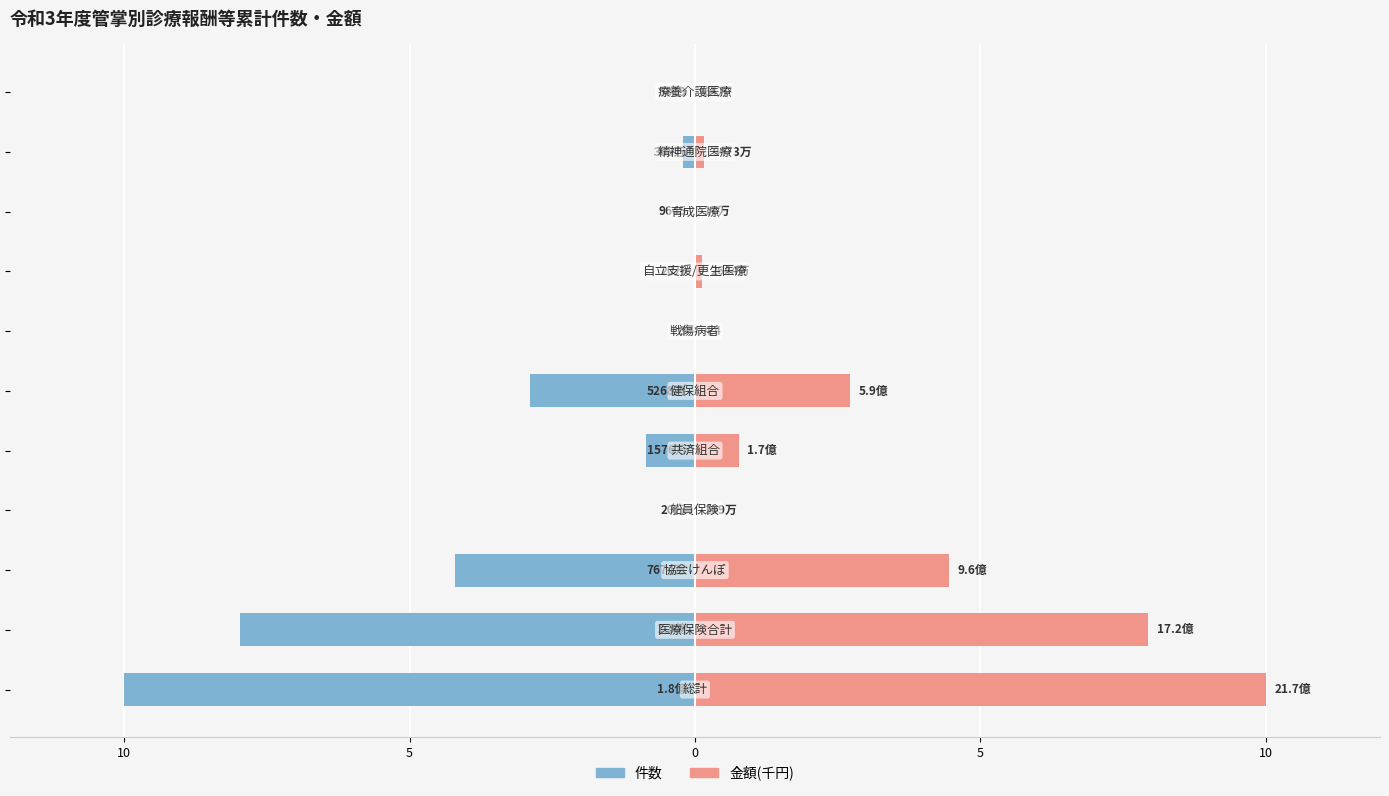

Reading left to right, extract all data points from this chart.

件数: -10.0	-8.0	-4.2	-0.0	-0.9	-2.9	-0.0	-0.0	-0.0	-0.2	-0.0
金額(千円): 10.0	7.9	4.4	0.0	0.8	2.7	0.0	0.1	0.0	0.2	0.0